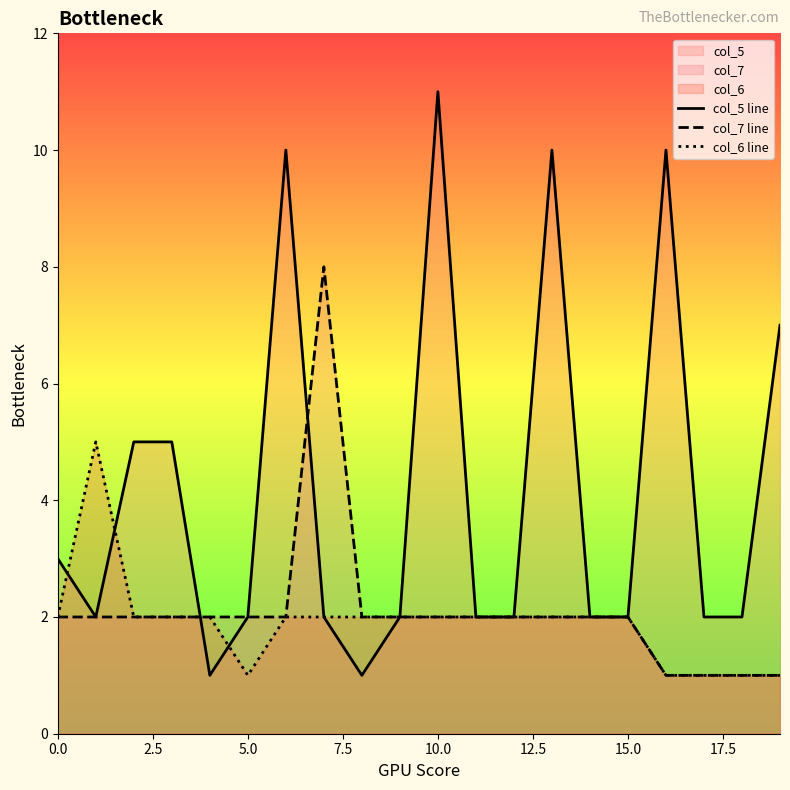

What is the maximum value shown in the chart?

11